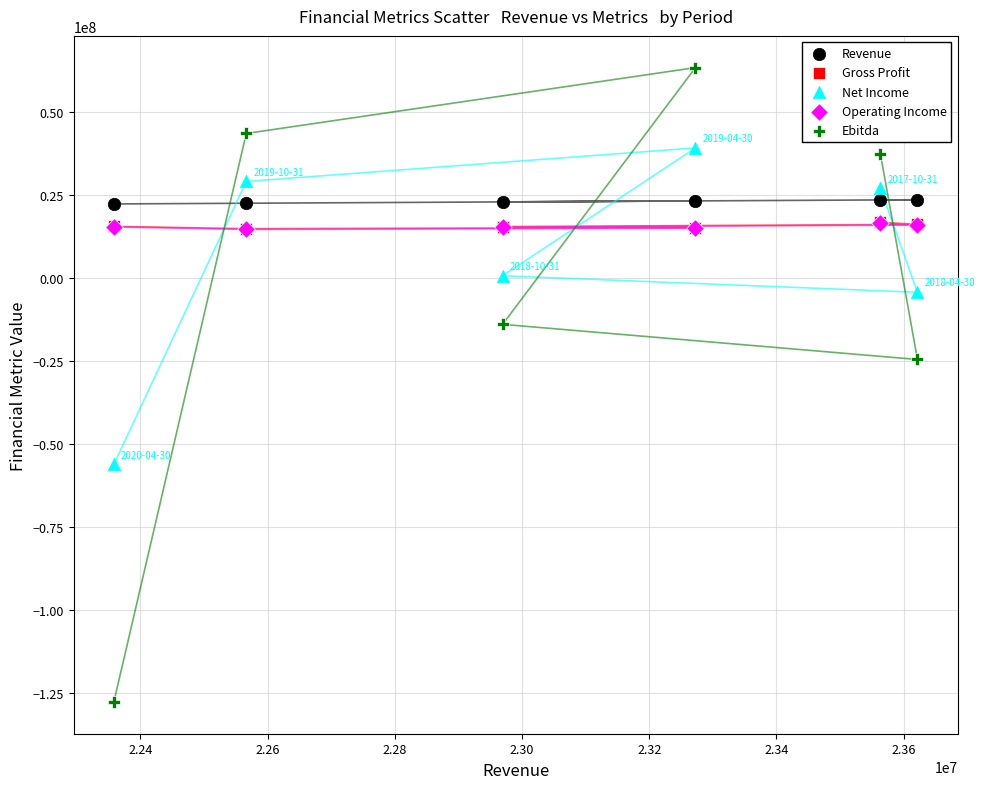

Which series contains the highest Y value?

Ebitda